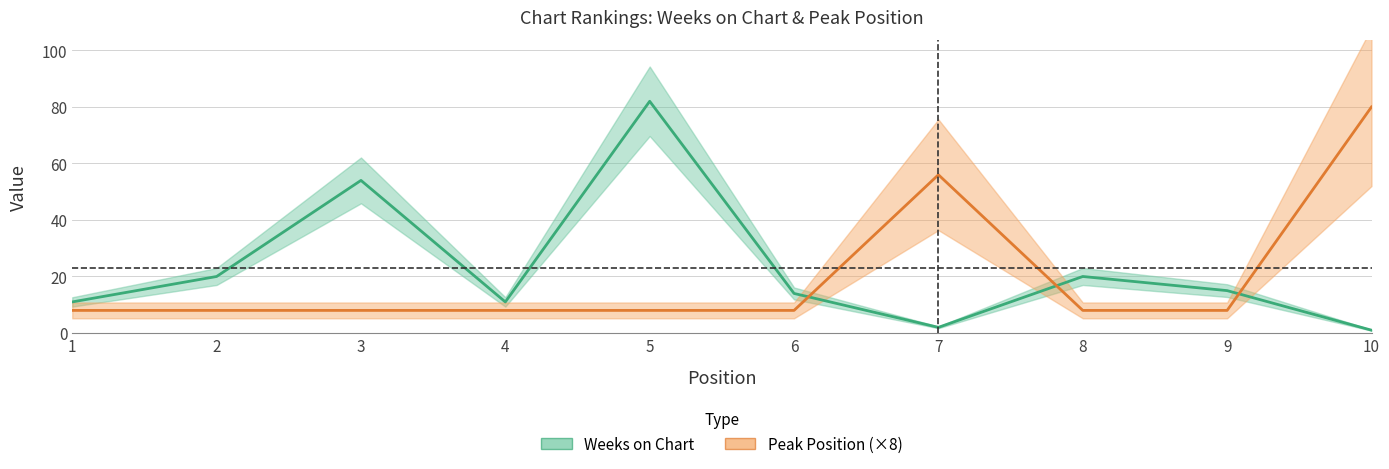

At how many categories does at least one series exceed 26?

4